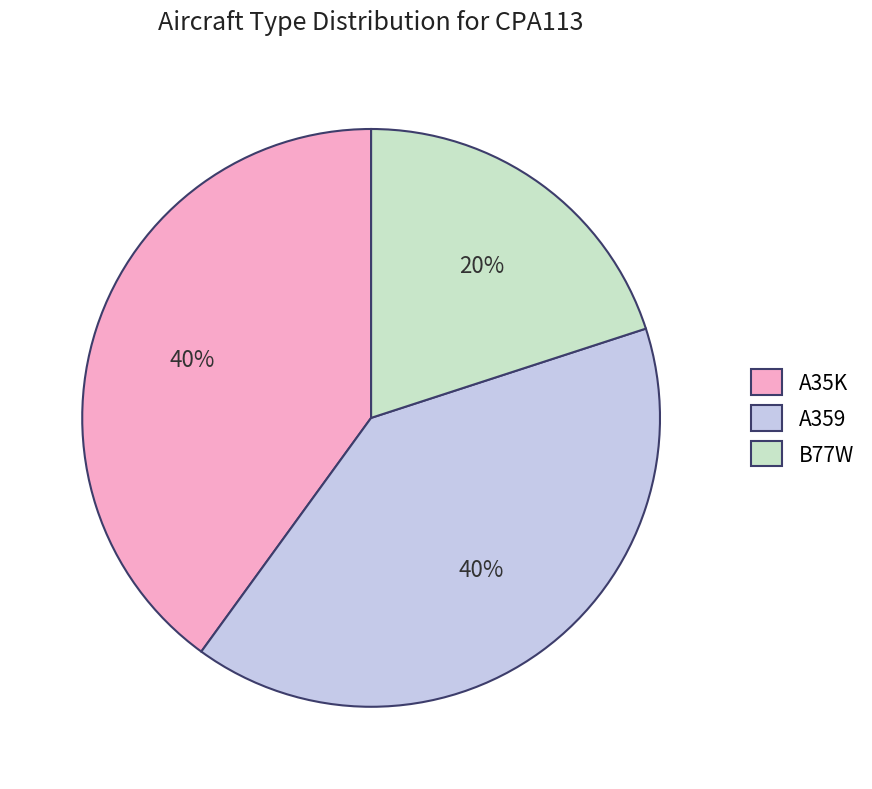

True or false: A359 accounts for 40% of the total.

True